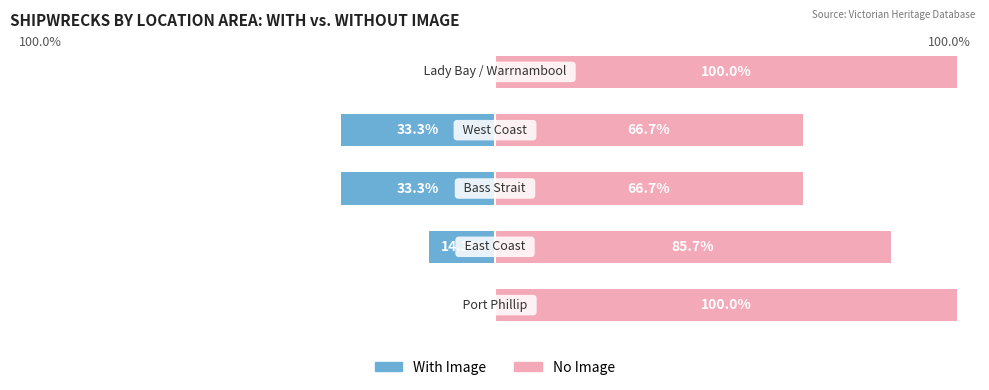

What is the difference between the maximum and minimum values in the No Image series?

33.3